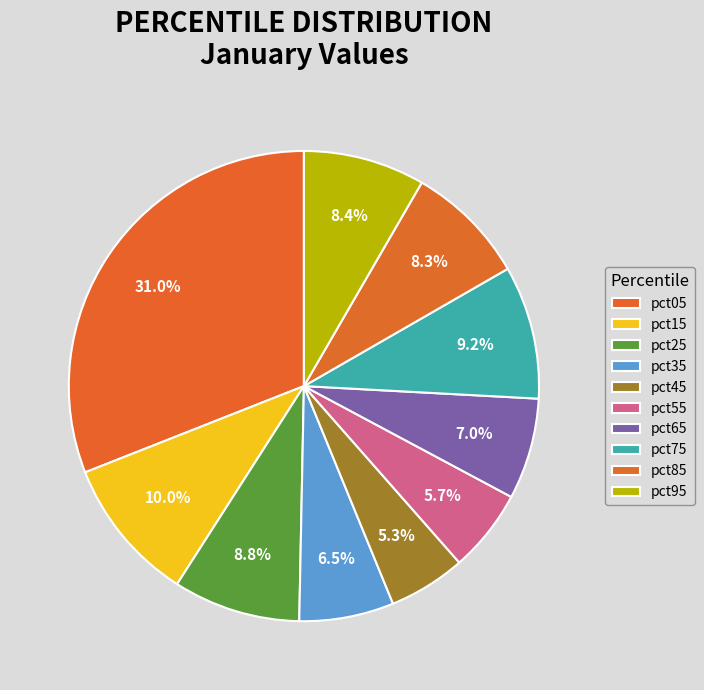

Count the number of slices in the pie.

10